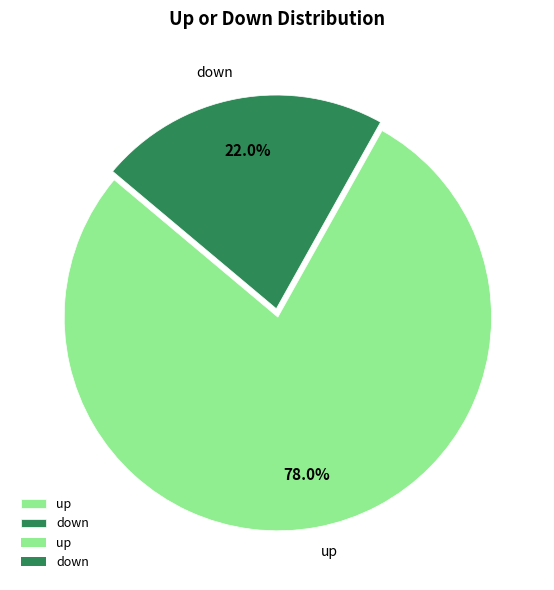

How many slices are in this pie chart?

2